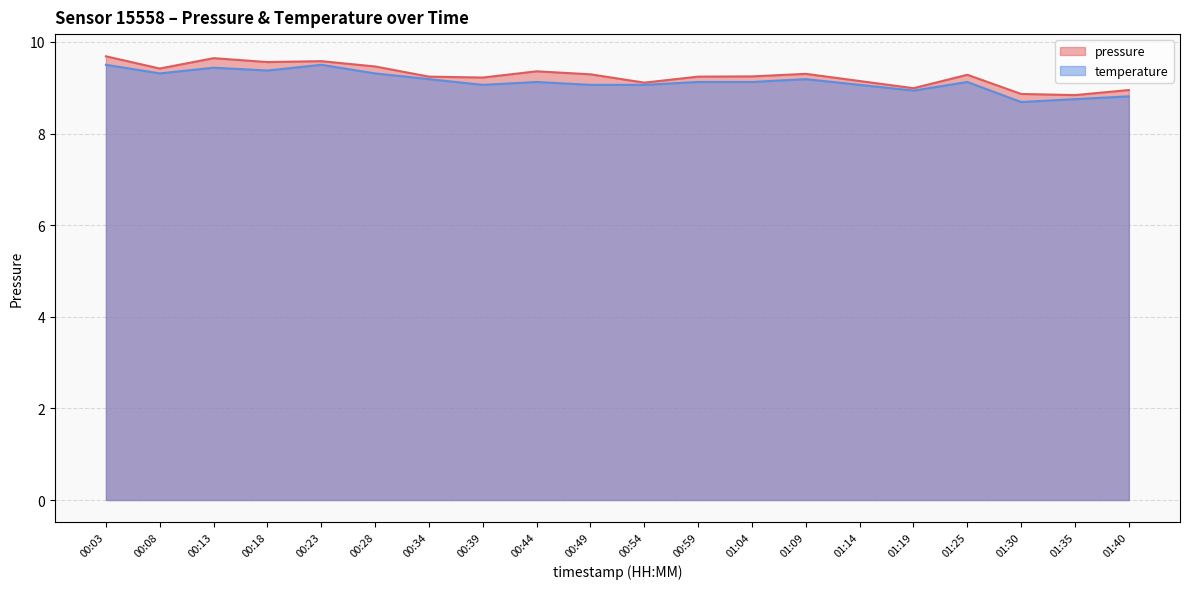

Which series has the largest total across all categories?

pressure